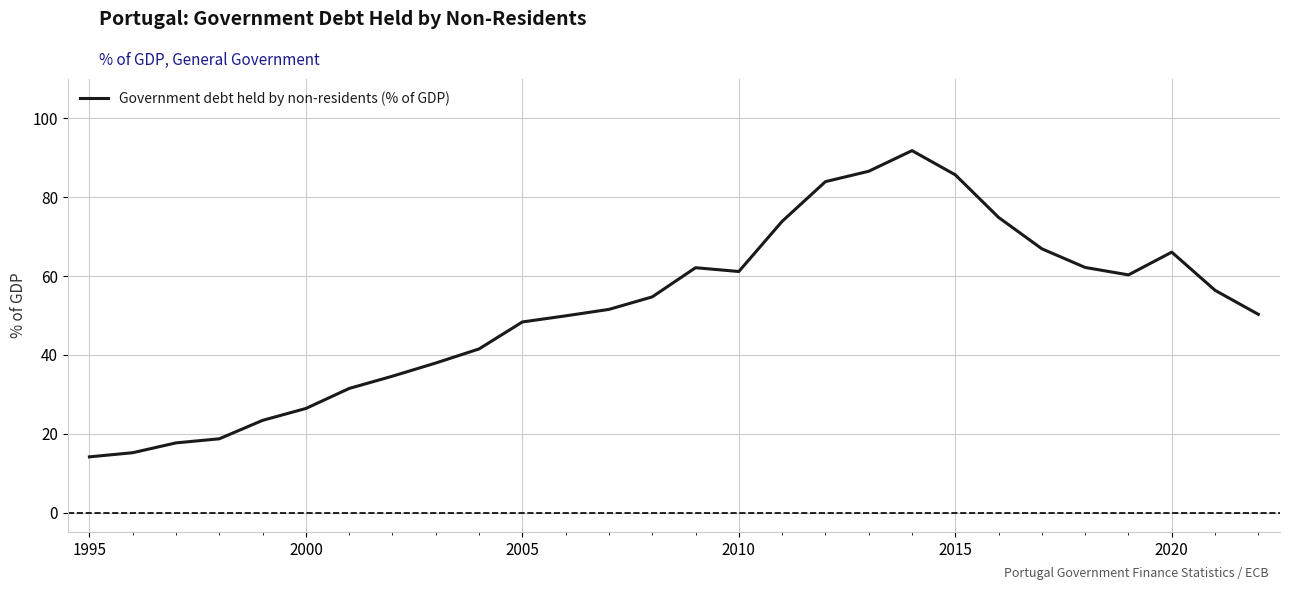

What is the minimum value shown in the chart?

14.1